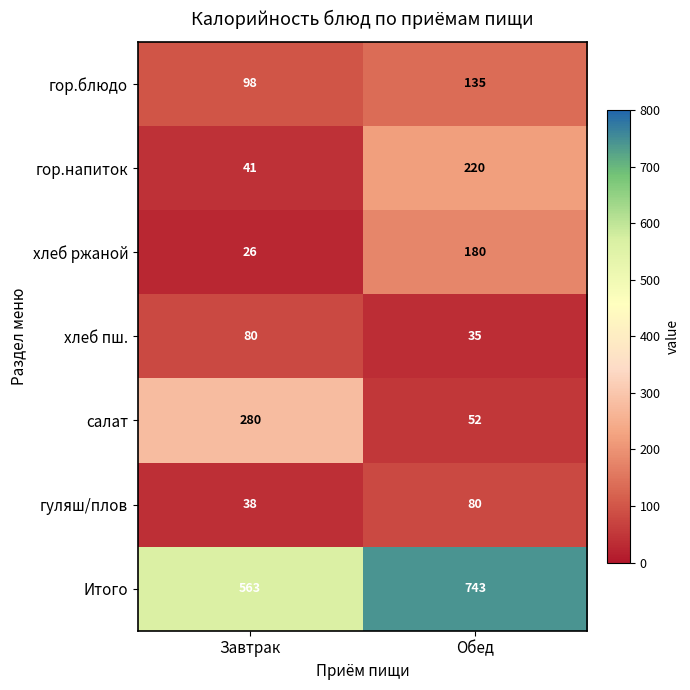

Which series changed the most between Завтрак and Обед?

салат